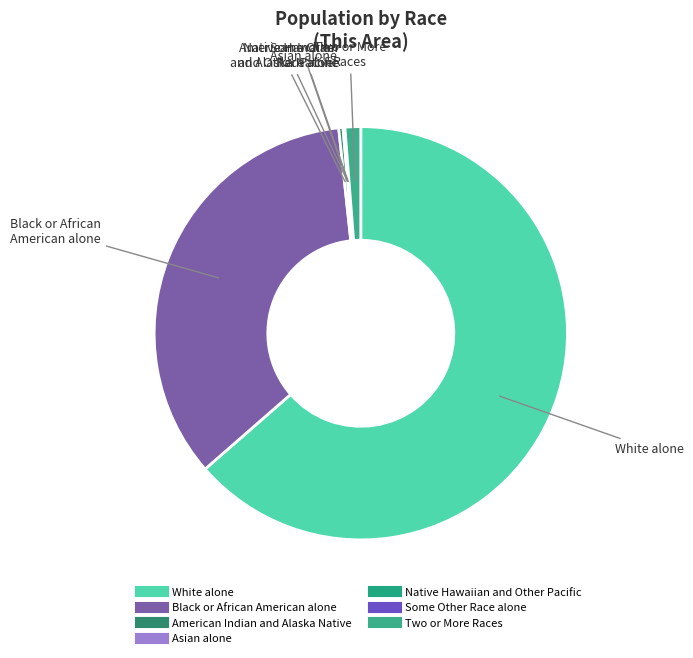

Which category accounts for the majority?

White alone